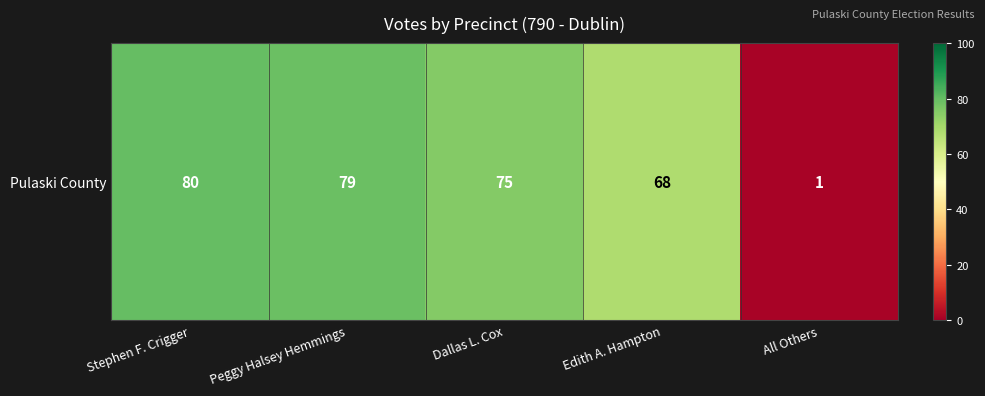

Reading left to right, what are all the values shown in this chart?

Stephen F. Crigger=80	Peggy Halsey Hemmings=79	Dallas L. Cox=75	Edith A. Hampton=68	All Others=1